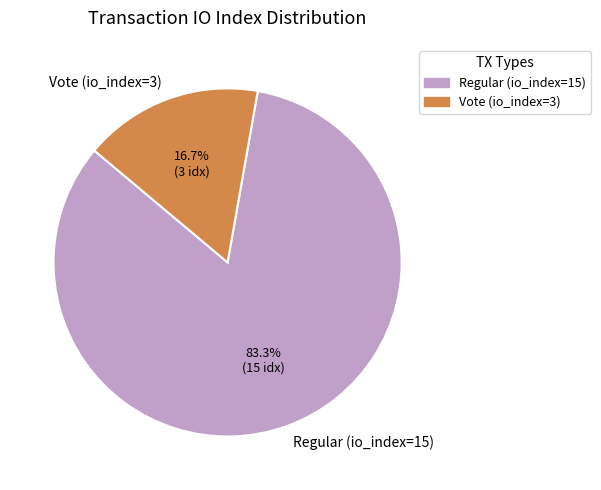

Approximately how many times larger is the value at Regular (io_index=15) compared to Vote (io_index=3)?

5.0